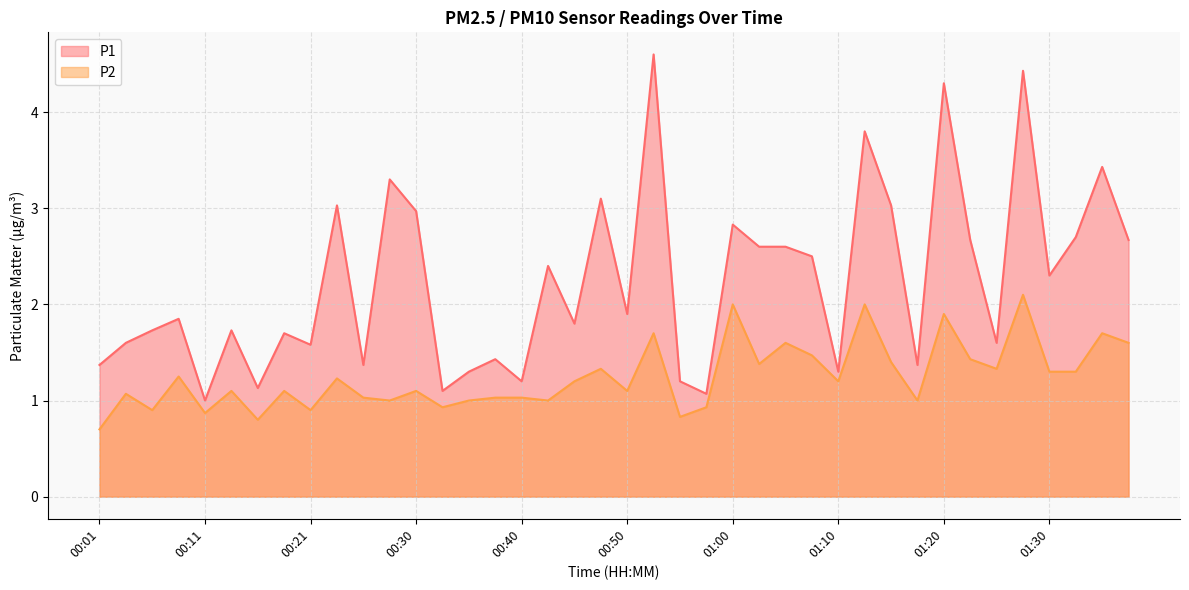

What is the difference between the P2 values at 00:35 and 00:45?

0.2